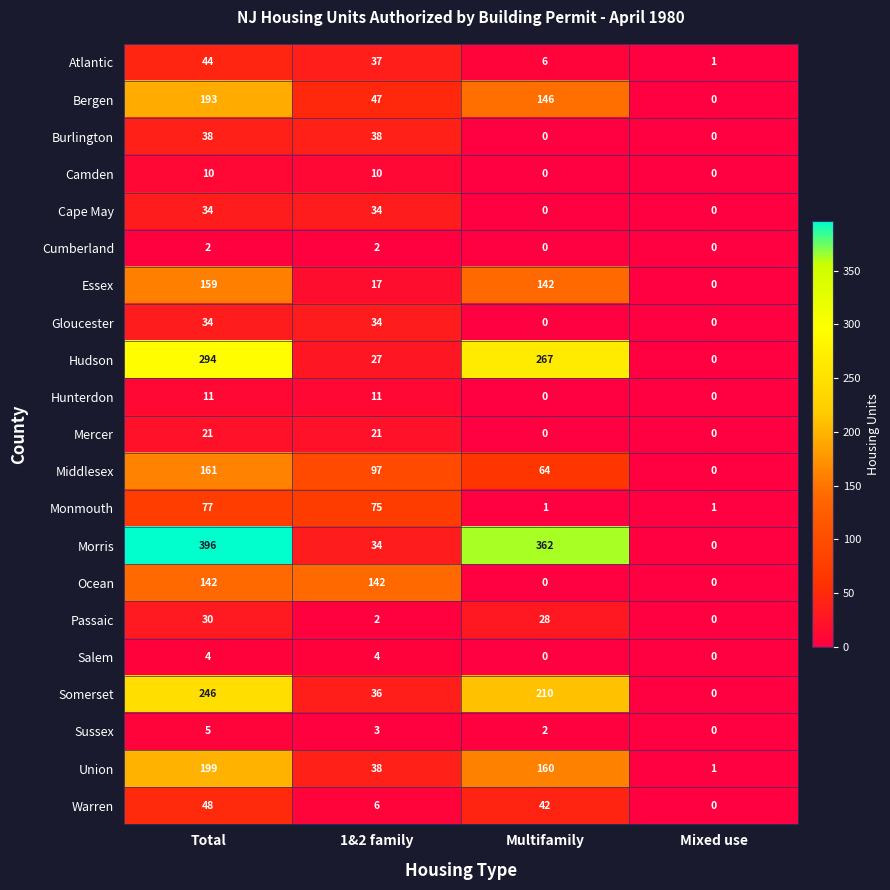

Which category has the lowest value in the Essex series?

Mixed use